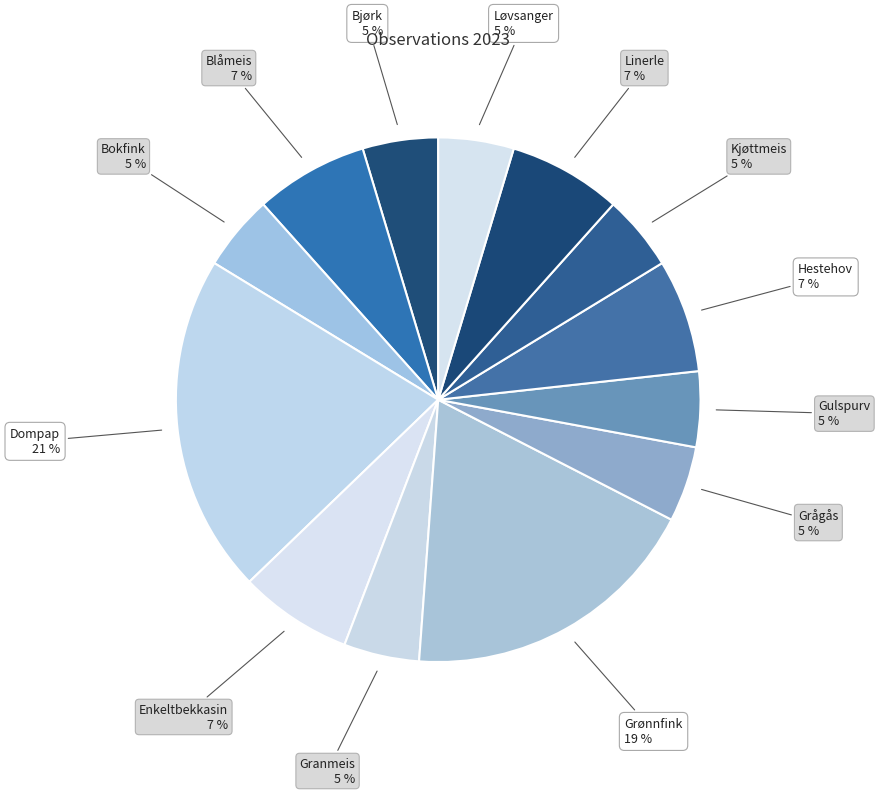

What is the ratio of the value at Granmeis to the value at Blåmeis?

0.7